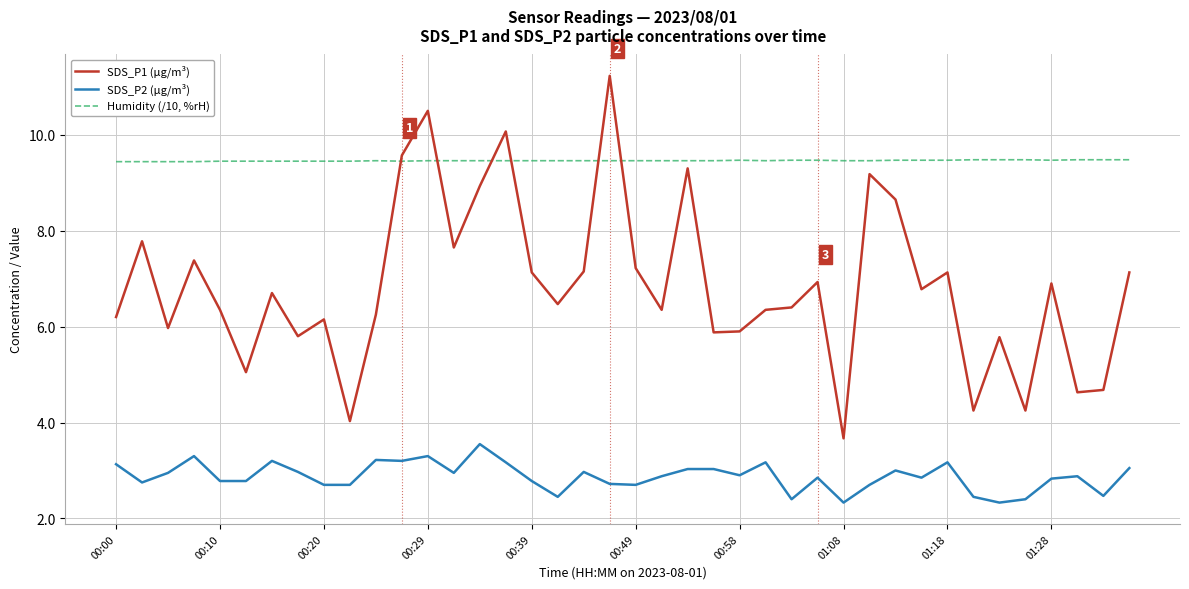

Which series has the largest range (max minus min)?

SDS_P1 (µg/m³)